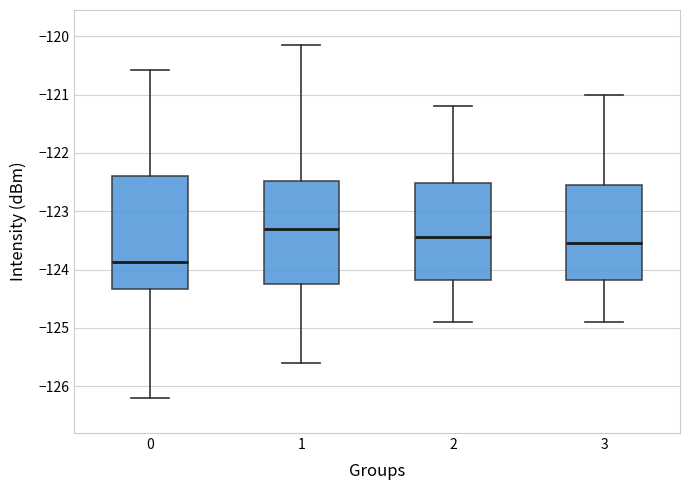

Reading left to right, transcribe this box plot: for each box, give where its median line is, the range the box spans, and where its two whiskers end, as read against the y-axis. The values are not printed on the chart, so give them approximately, as read against the axis.

0: median -123.9, box -124.3 to -122.4, whiskers -126.2 to -120.6
1: median -123.3, box -124.2 to -122.5, whiskers -125.6 to -120.2
2: median -123.4, box -124.2 to -122.5, whiskers -124.9 to -121.2
3: median -123.5, box -124.2 to -122.5, whiskers -124.9 to -121.0